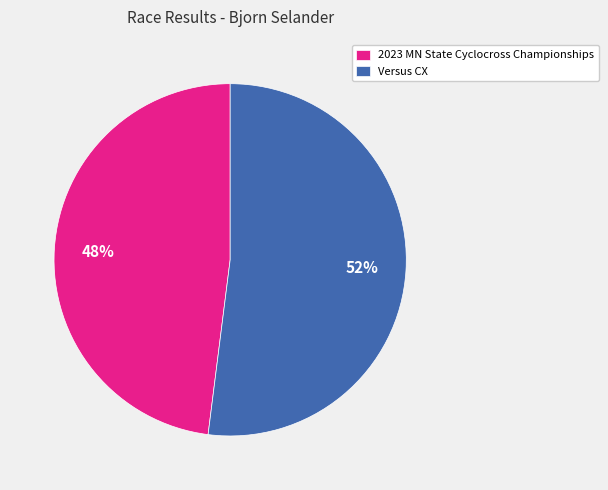

Is it true that 2023 MN State Cyclocross Championships is 59% of the pie?

False